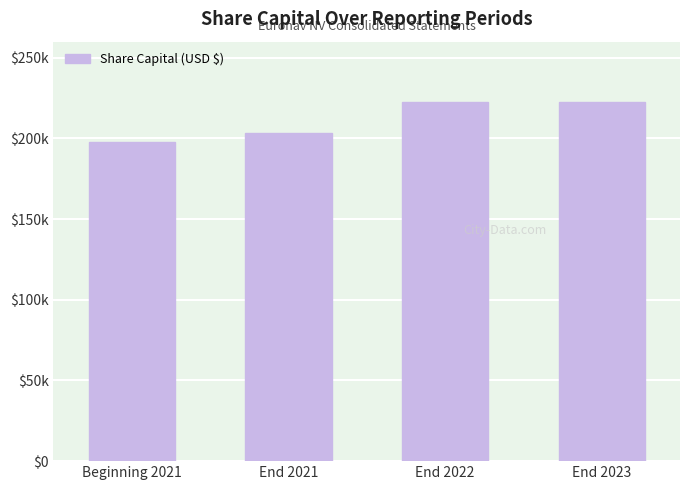

Count the number of categories in the chart.

4